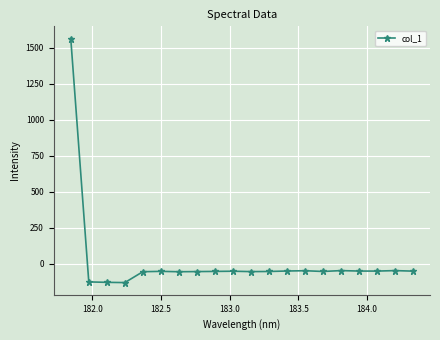

How many data points does each series have?

20